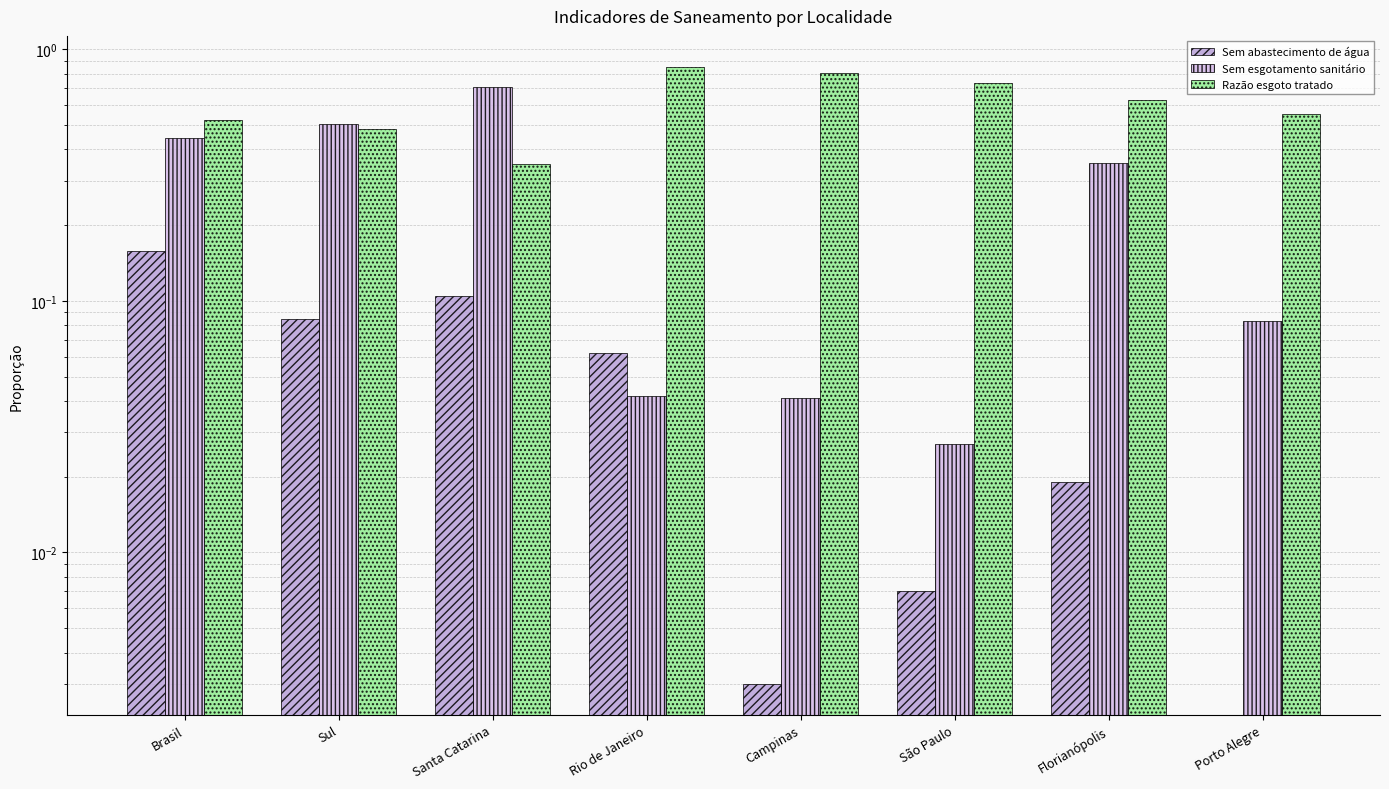

What is the sum of all Sem esgotamento sanitário values?

2.2